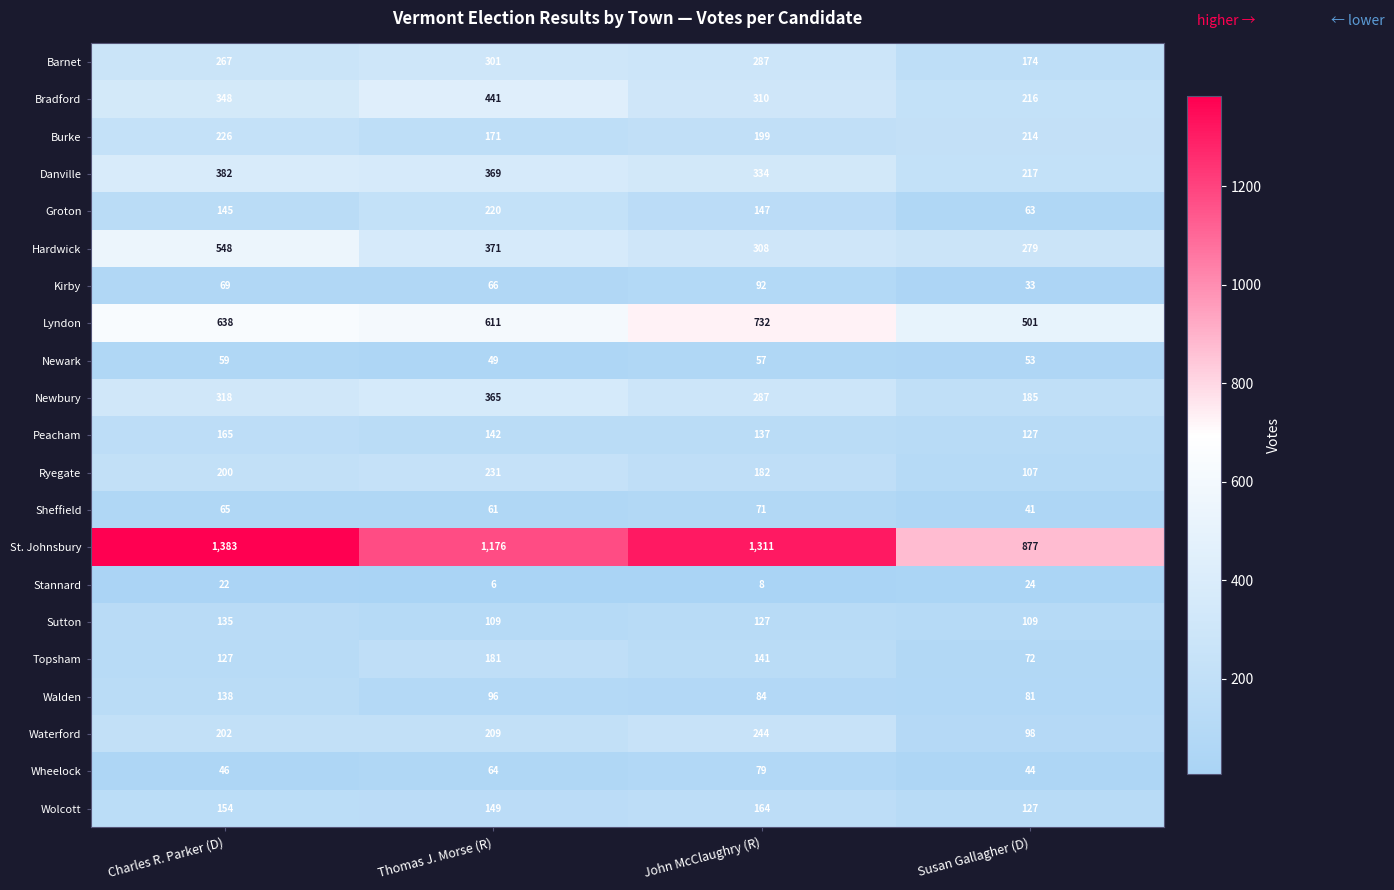

Which series has the widest spread of values?

St. Johnsbury